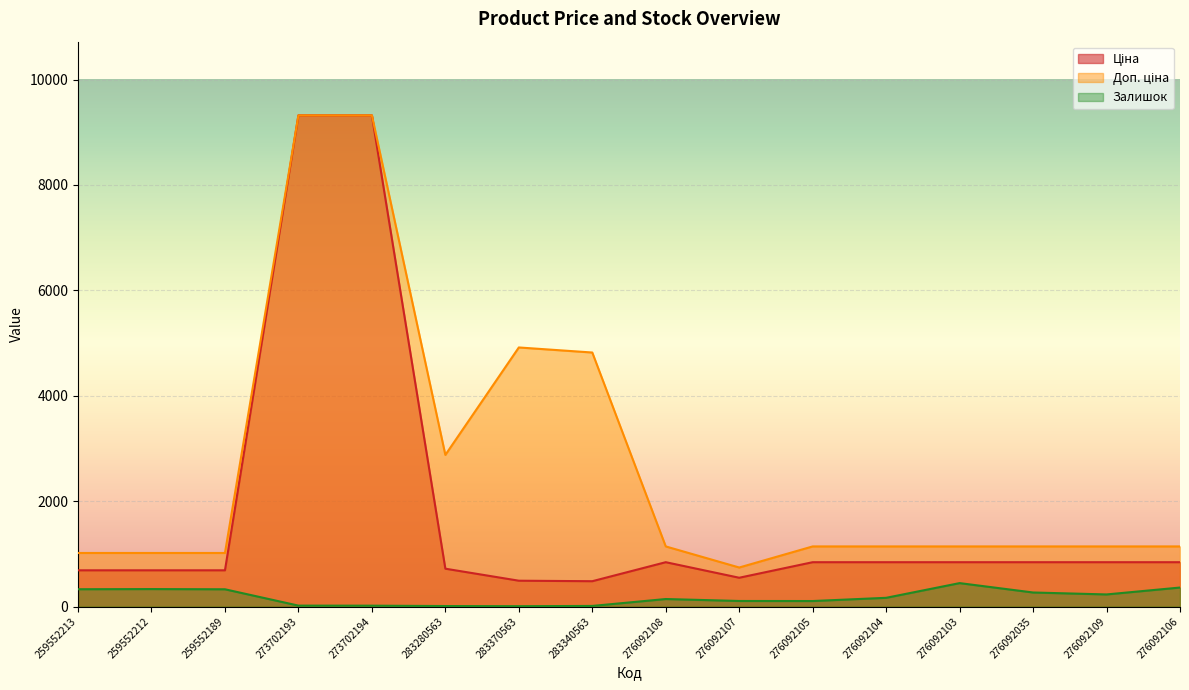

True or false: Залишок and Доп. ціна intersect in this chart.

False